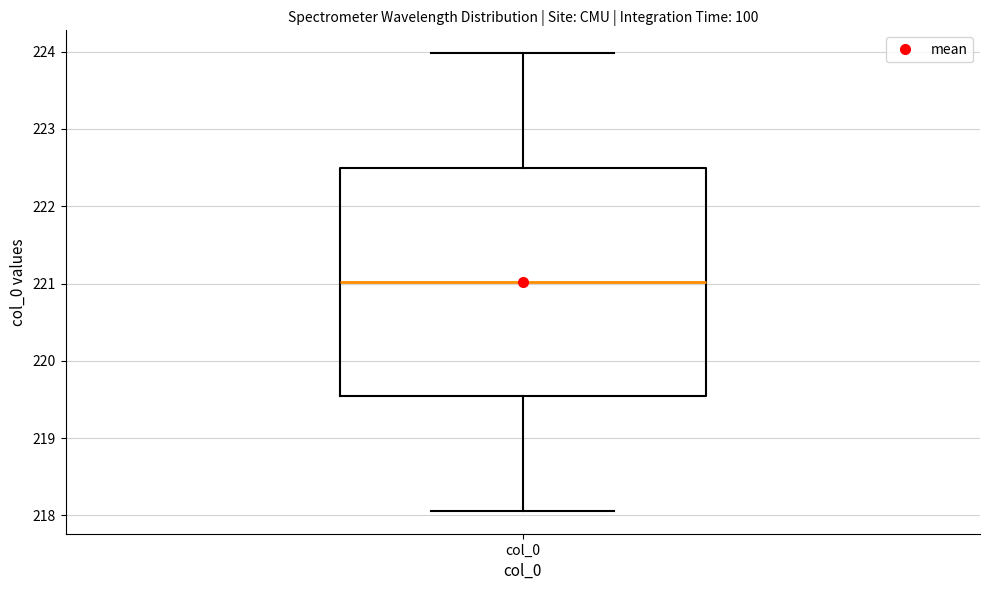

Read this box plot against the y-axis: the position of the median line, the range covered by the box, and the ends of both whiskers. The values are not printed on the chart, so give them approximately, as read against the axis.

median 221.0, box 219.5 to 222.5, whiskers 218.1 to 224.0